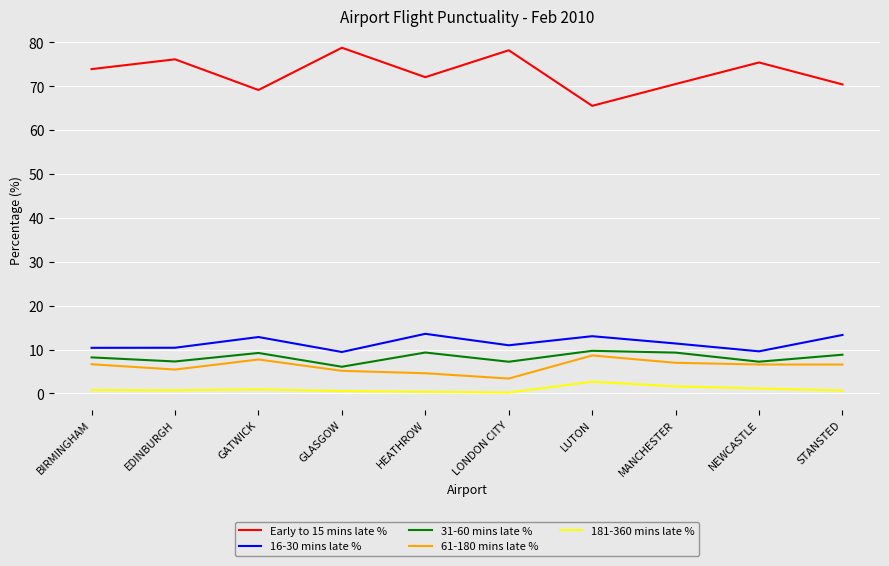

Is the value of 16-30 mins late % at MANCHESTER greater than the value of Early to 15 mins late % at EDINBURGH?

No